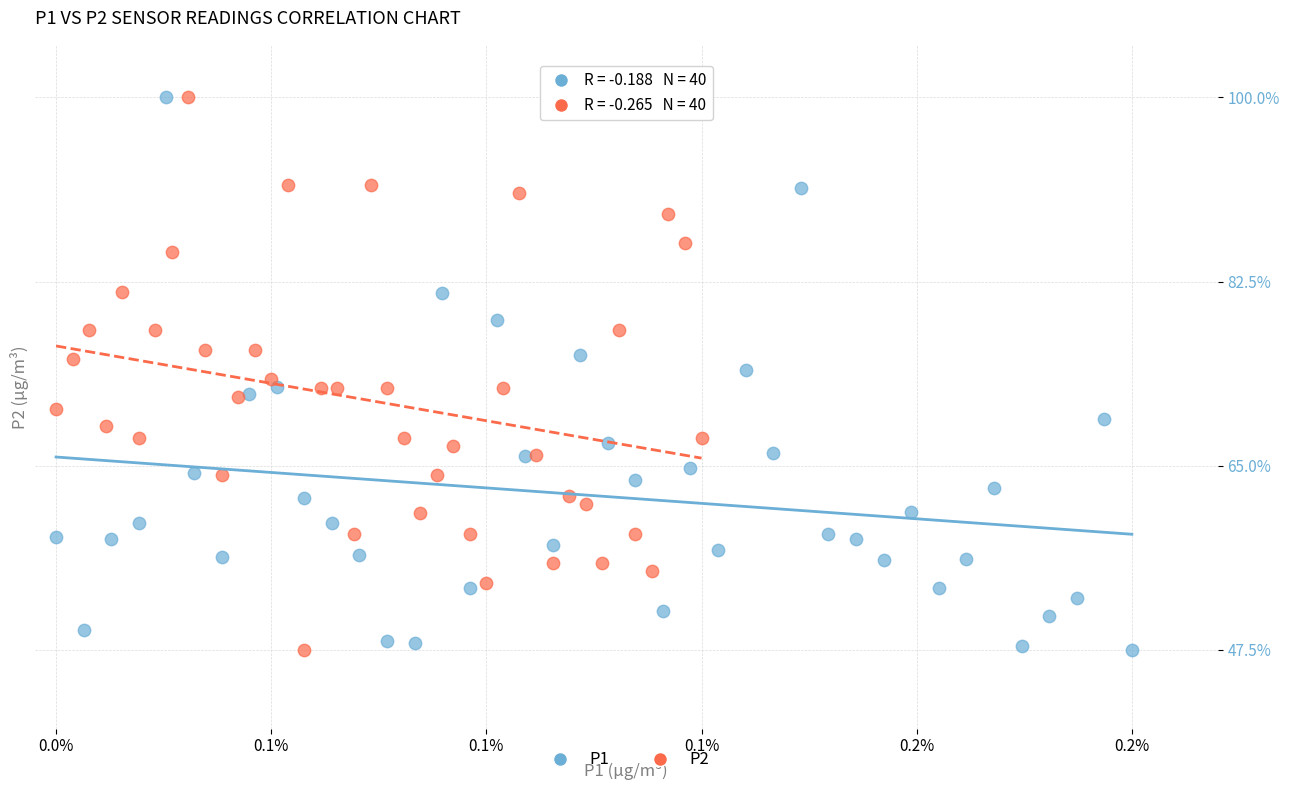

What are all the series names shown in the legend?

P1, P2